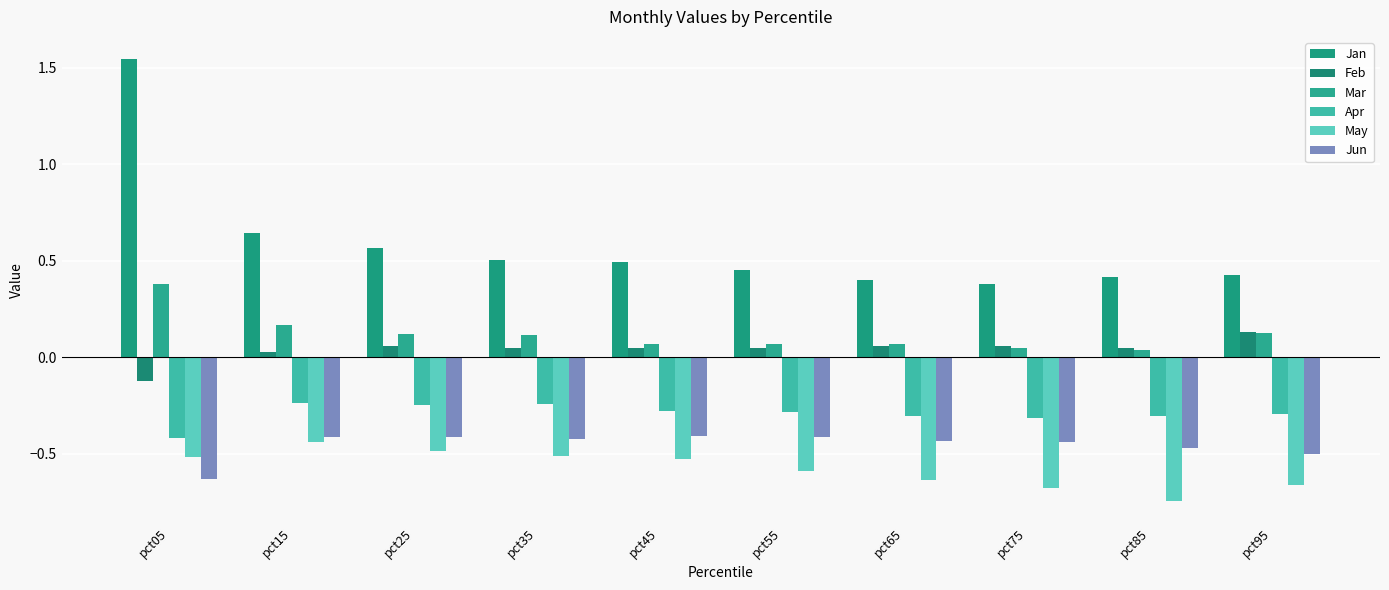

How many bars are there in each group?

6